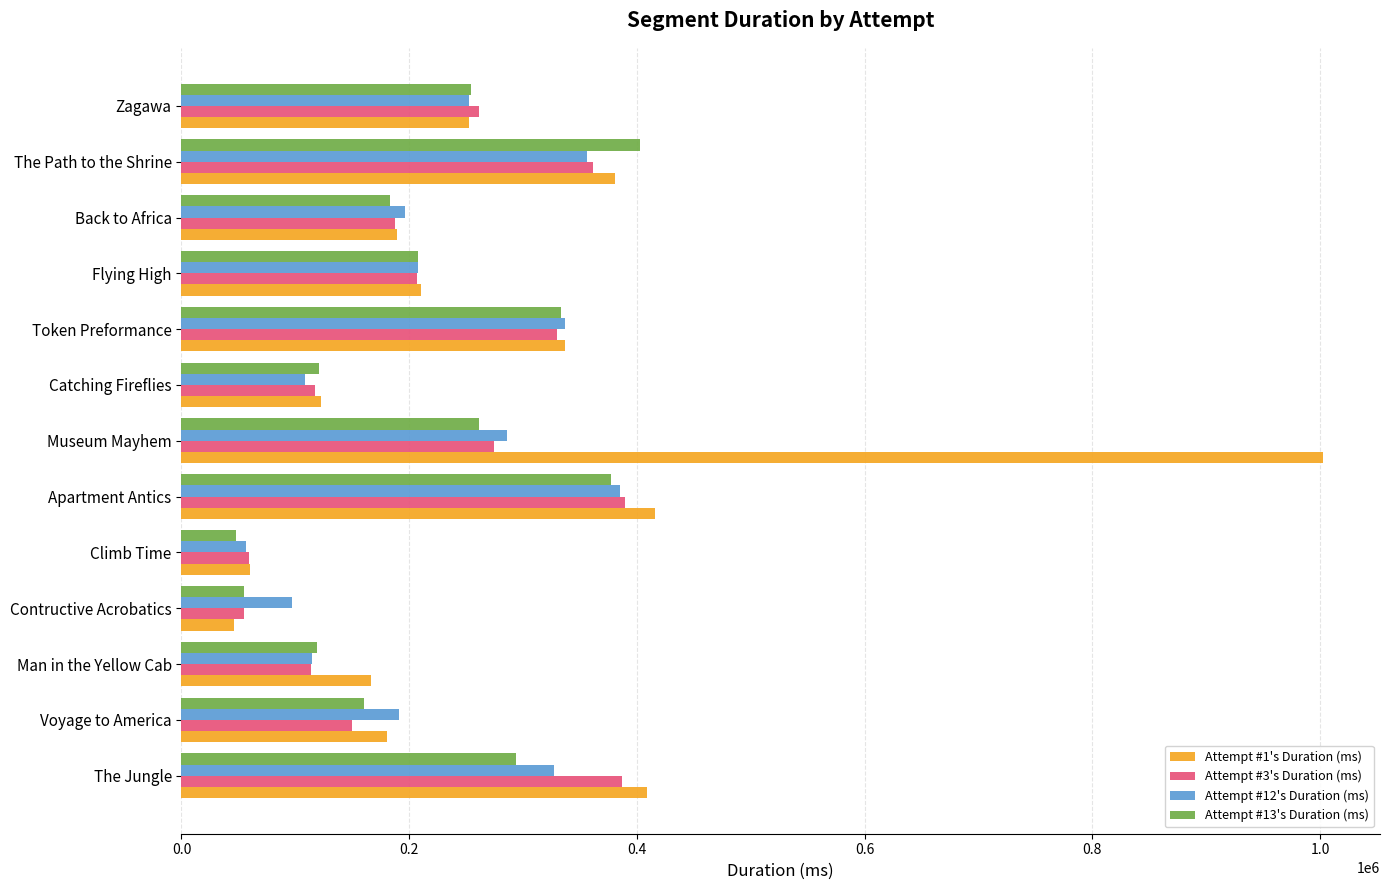

What are all the series names shown in the legend?

Attempt #1's Duration (ms), Attempt #3's Duration (ms), Attempt #12's Duration (ms), Attempt #13's Duration (ms)